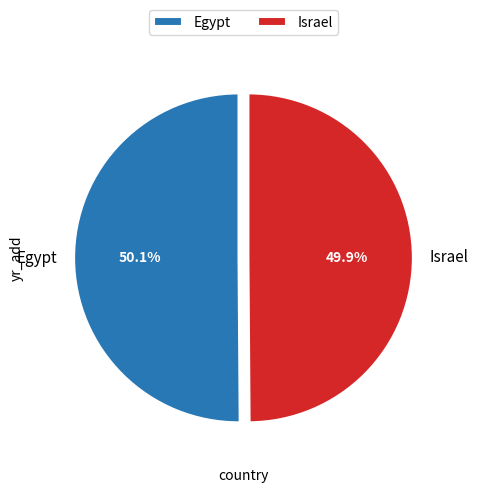

Is it true that Egypt is 41% of the pie?

False